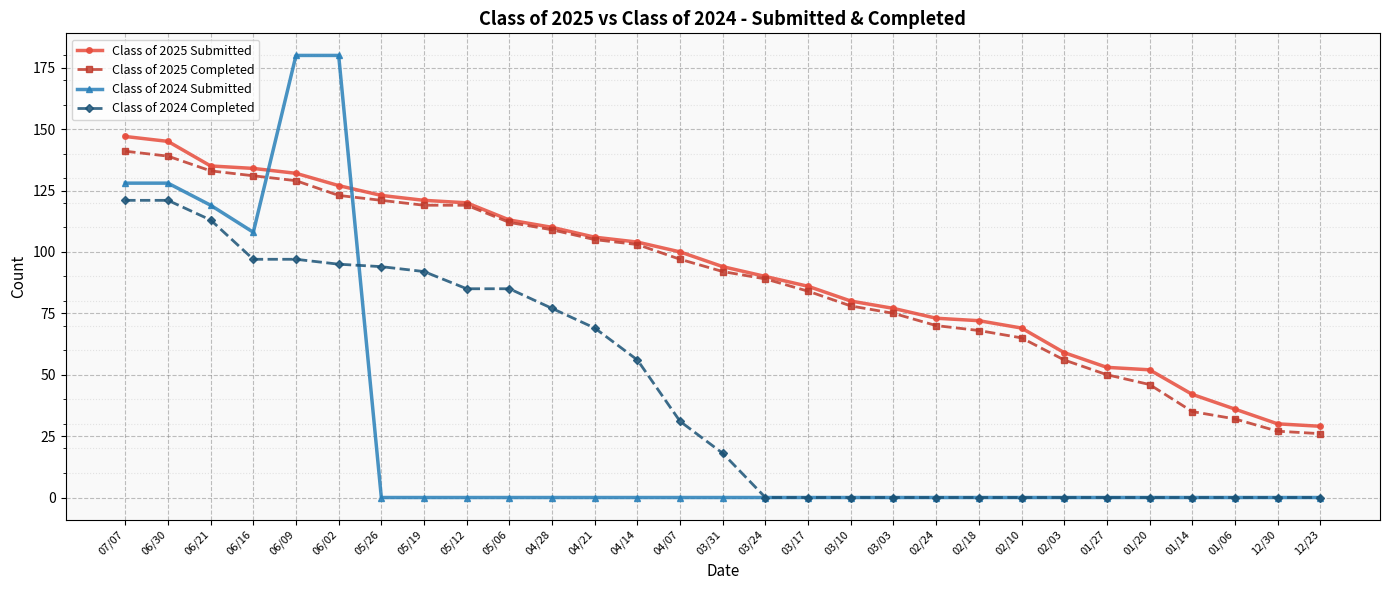

True or false: Class of 2025 Completed has a value of 70 at 02/24.

True